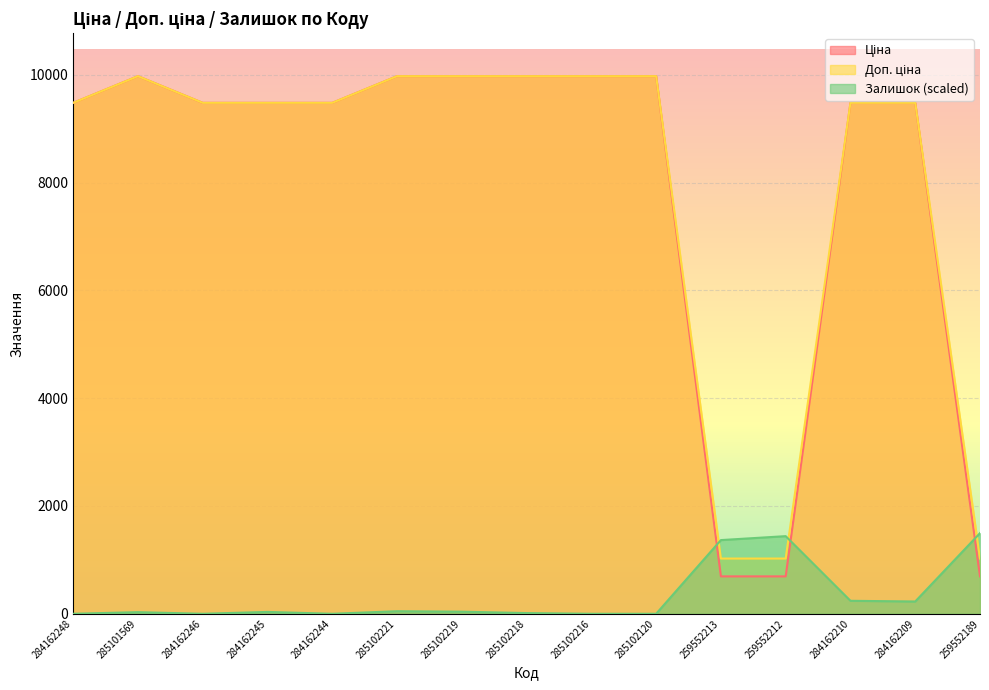

The Ціна series shows 9975.0 at 285102216. True or false?

True